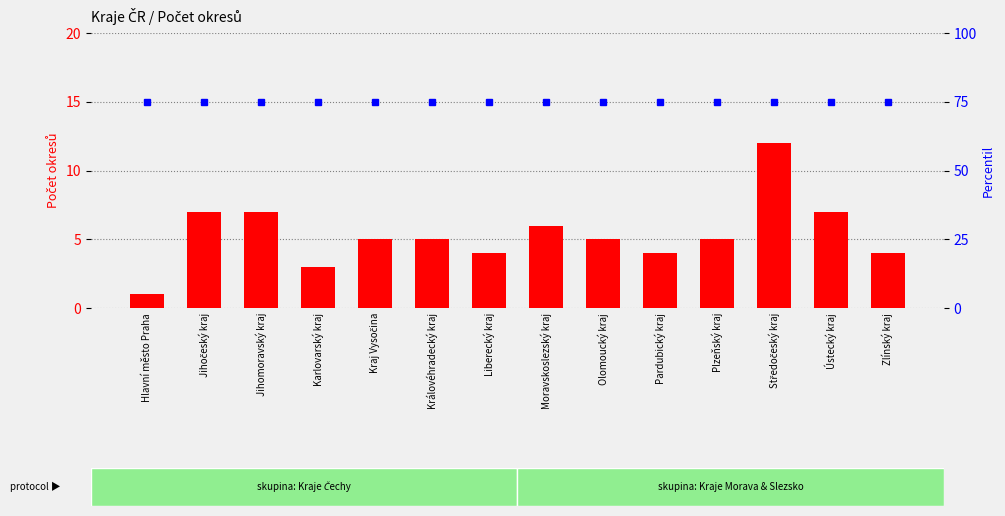

Rank the series at Jihočeský kraj from lowest to highest value.

count, percentile rank within the sample